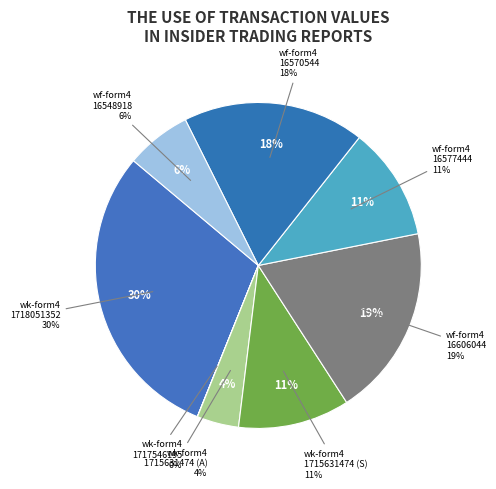

What is the smallest slice in the pie chart?

wk-form4_1717546195.xml